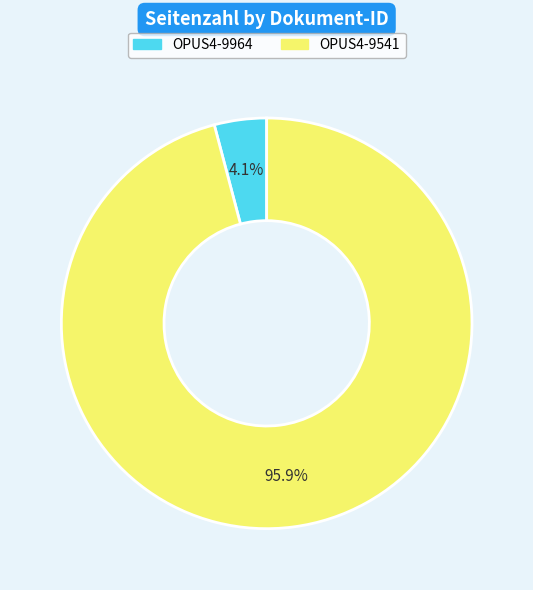

To the nearest percent, what is the average slice percentage?

50%